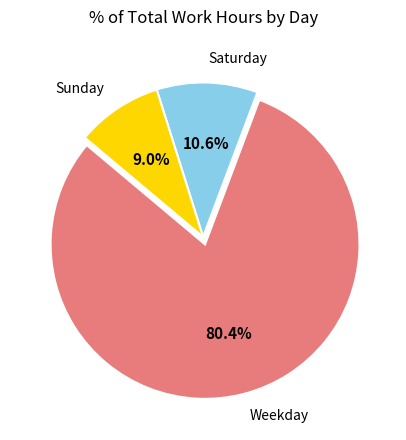

Count the number of slices in the pie.

3